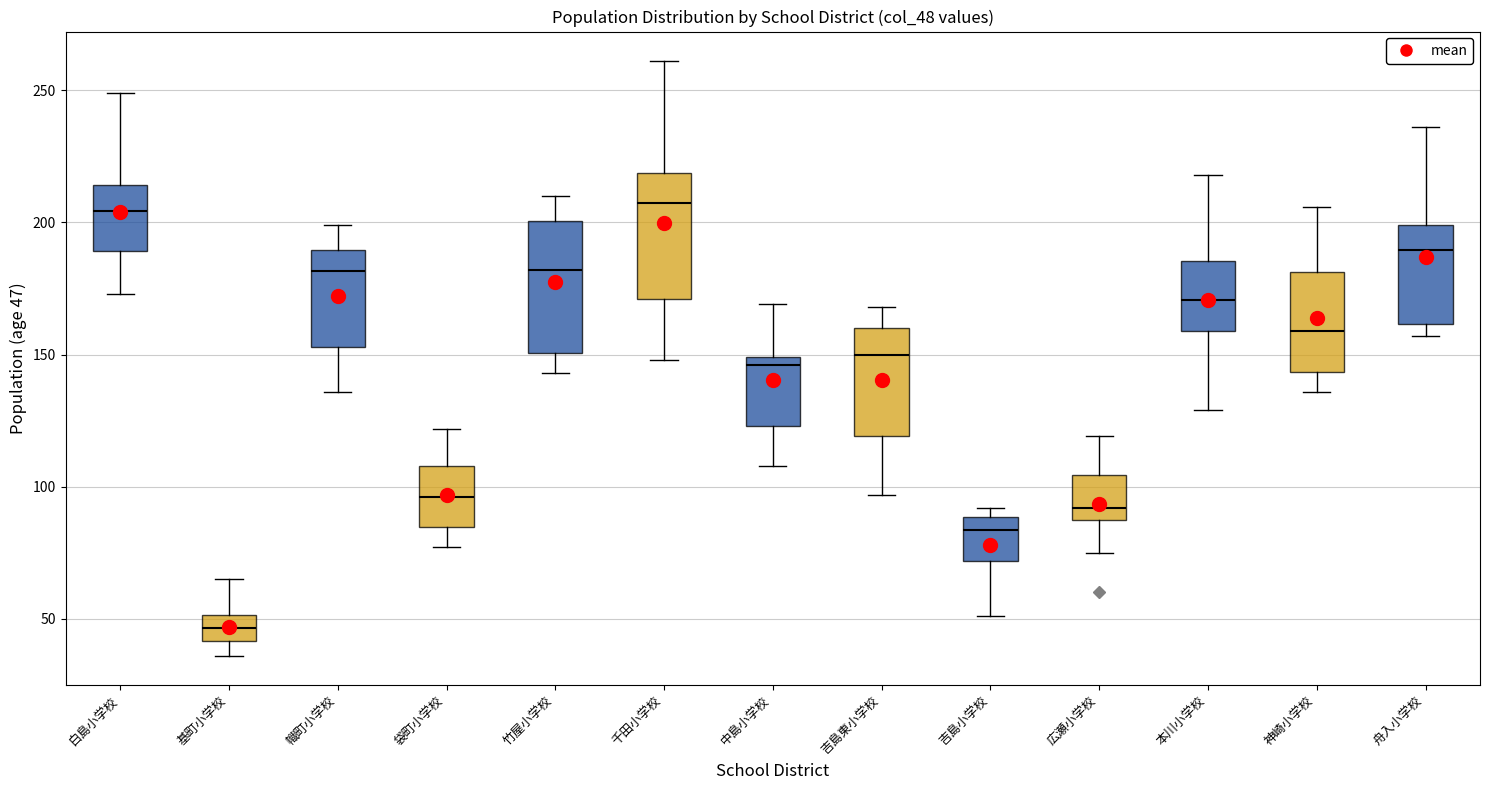

Where is the lower edge of the box for 白島小学校 on the y-axis? The values are not printed on the chart, so give them approximately, as read against the axis.

190